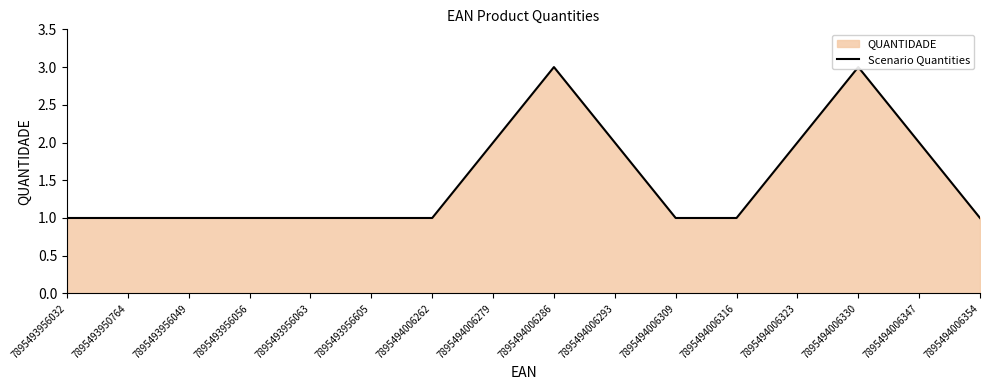

True or false: the data shows 1 at 7895493956056.

True